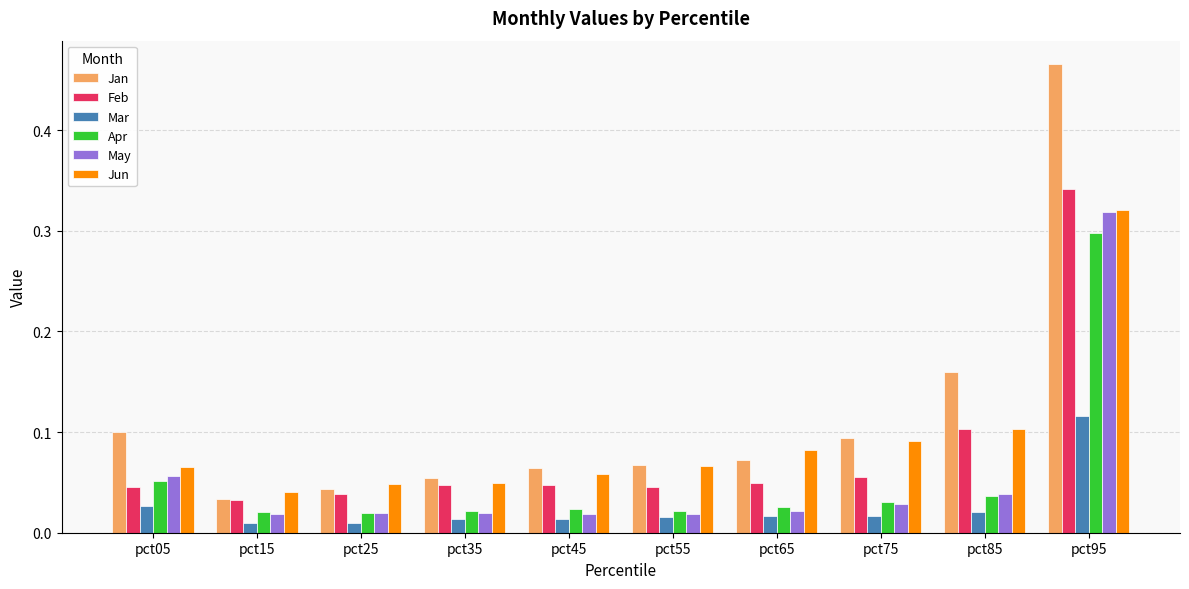

Where is Jan nearest to the value 0?

pct15